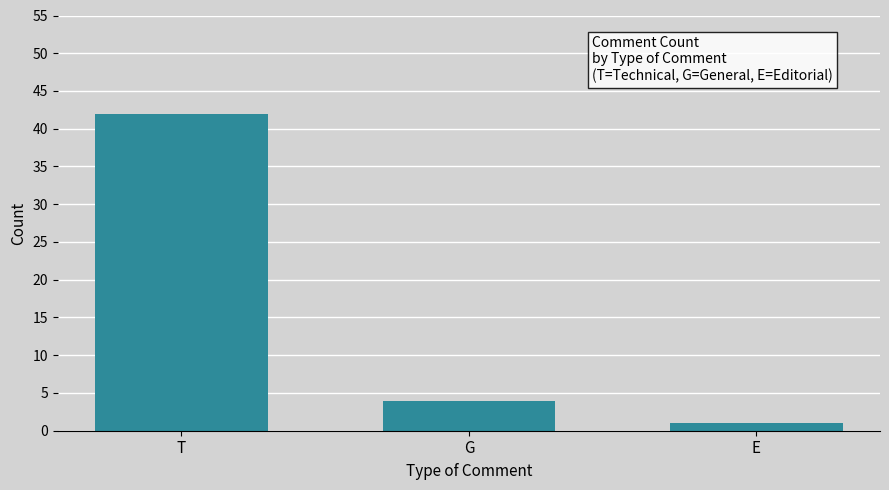

Reading left to right, transcribe all the data shown in this chart.

42	4	1